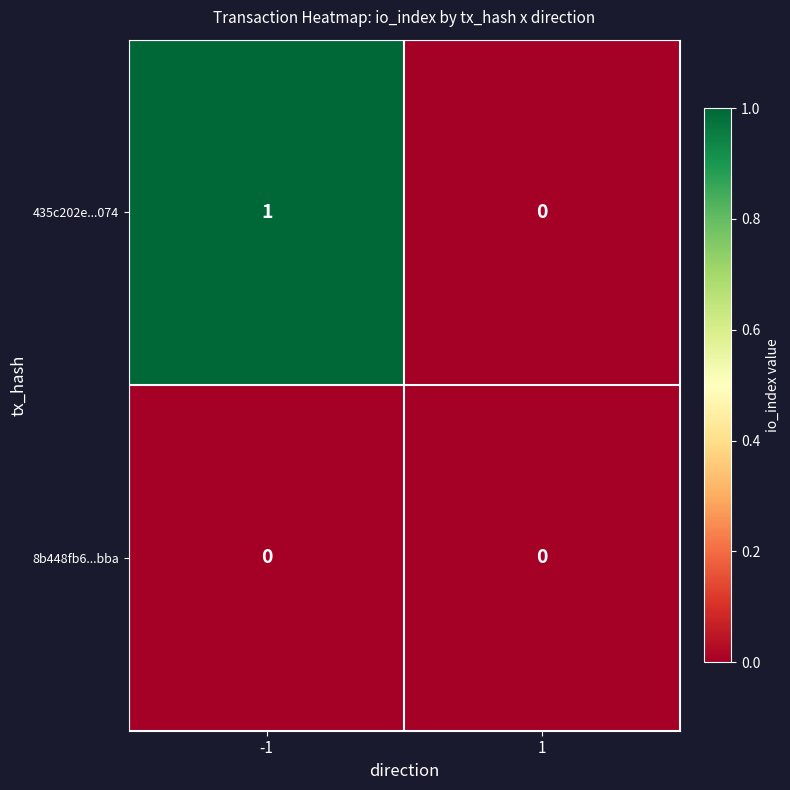

True or false: 8b448fb6...bba has a value of 0 at 1.

True